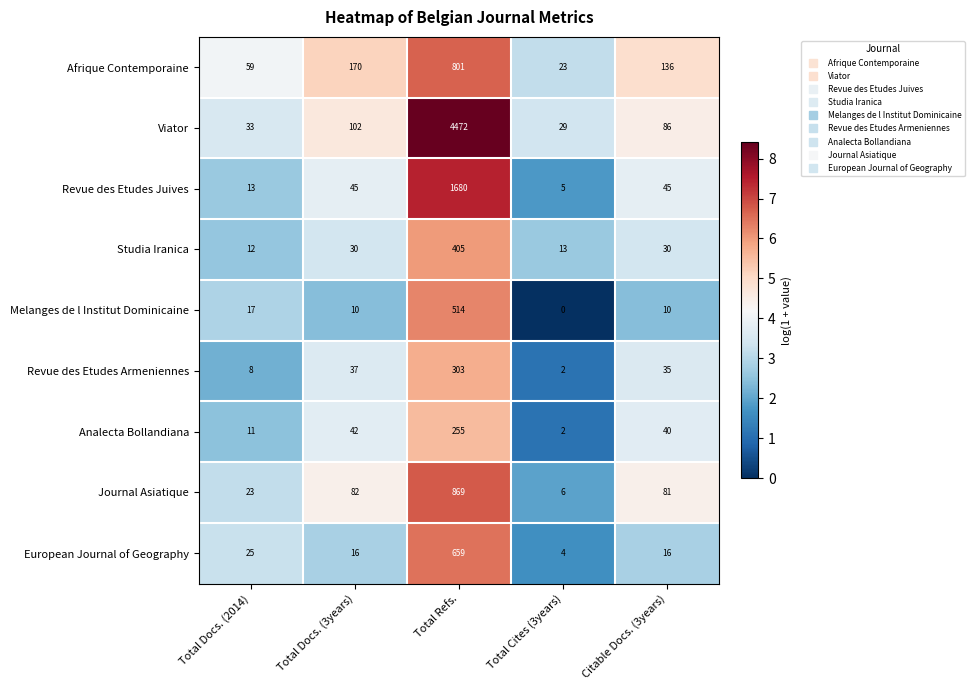

What is the difference between the Melanges de l Institut Dominicaine values at Total Refs. and Total Docs. (3years)?

504